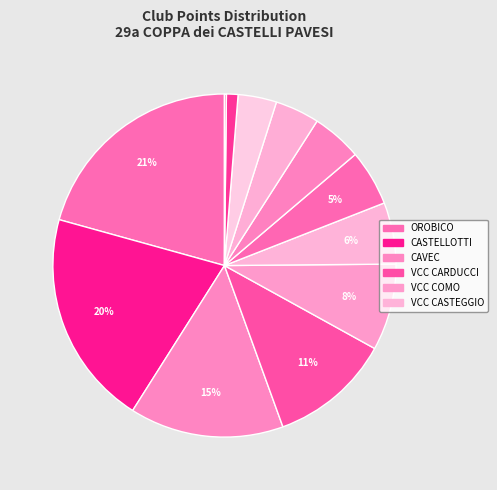

How many segments does this pie chart have?

12